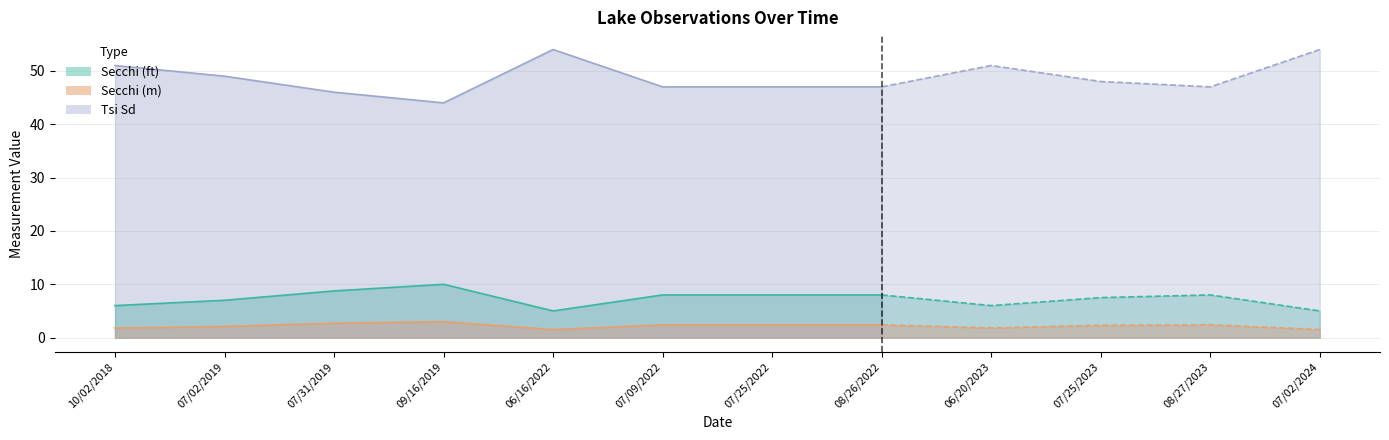

Read the Tsi Sd value at 06/16/2022.

54.0